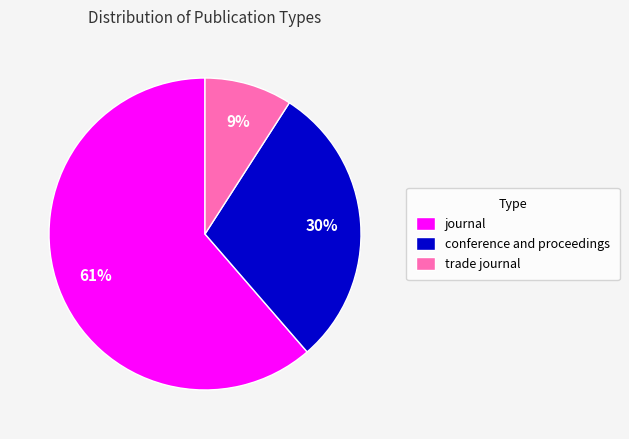

How many slices are in this pie chart?

3